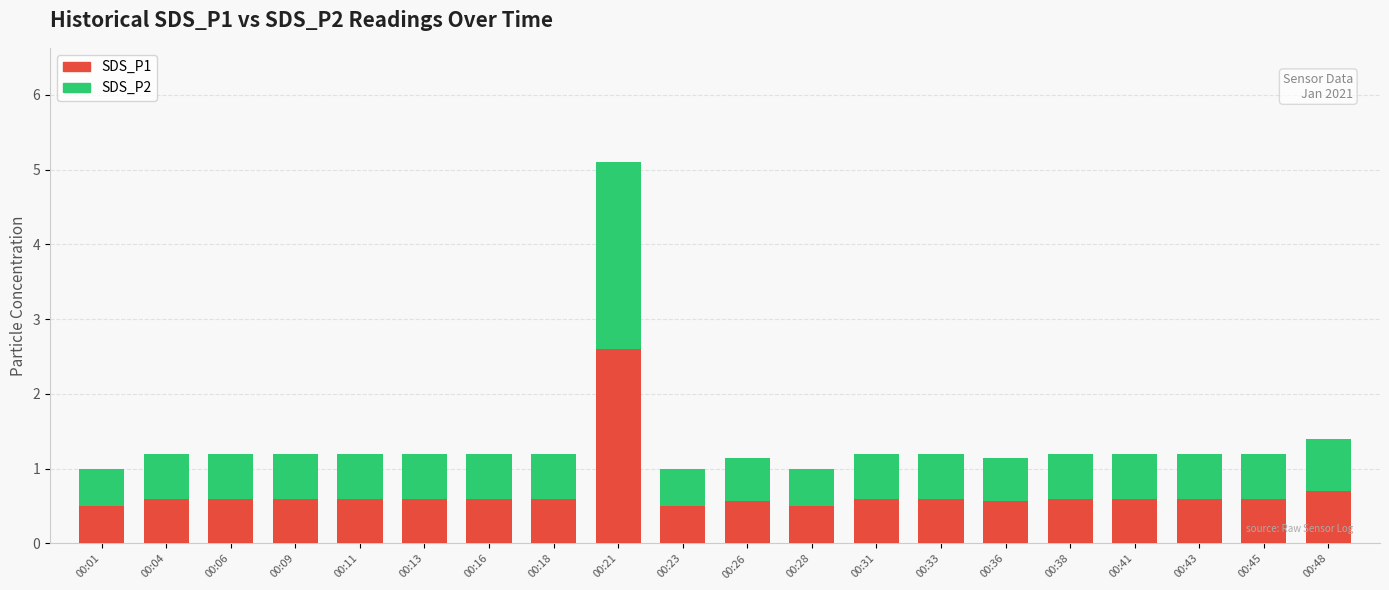

How many bars are there in total?

20